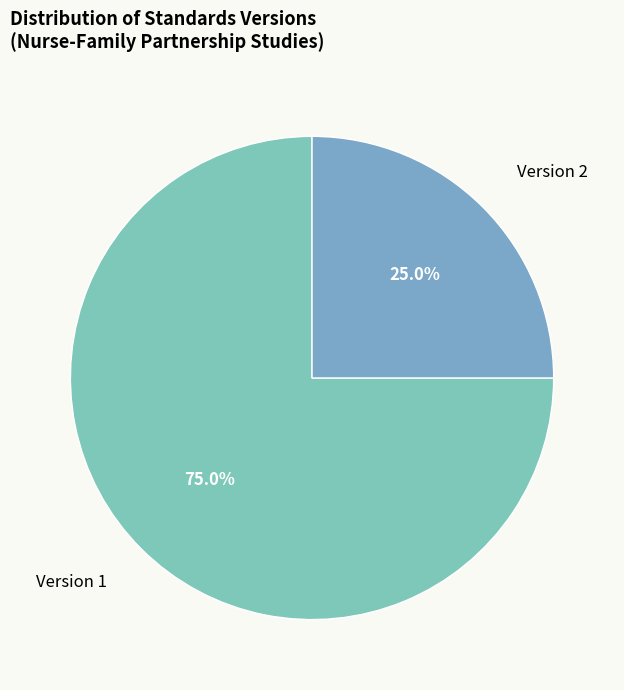

What percentage is NOT represented by Version 1?

25.0%